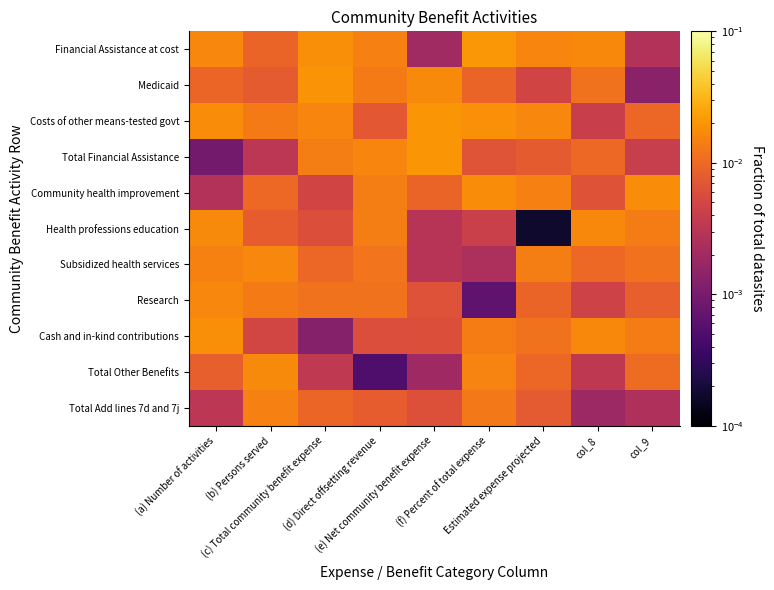

Which series has the largest total across all categories?

Costs of other means-tested govt